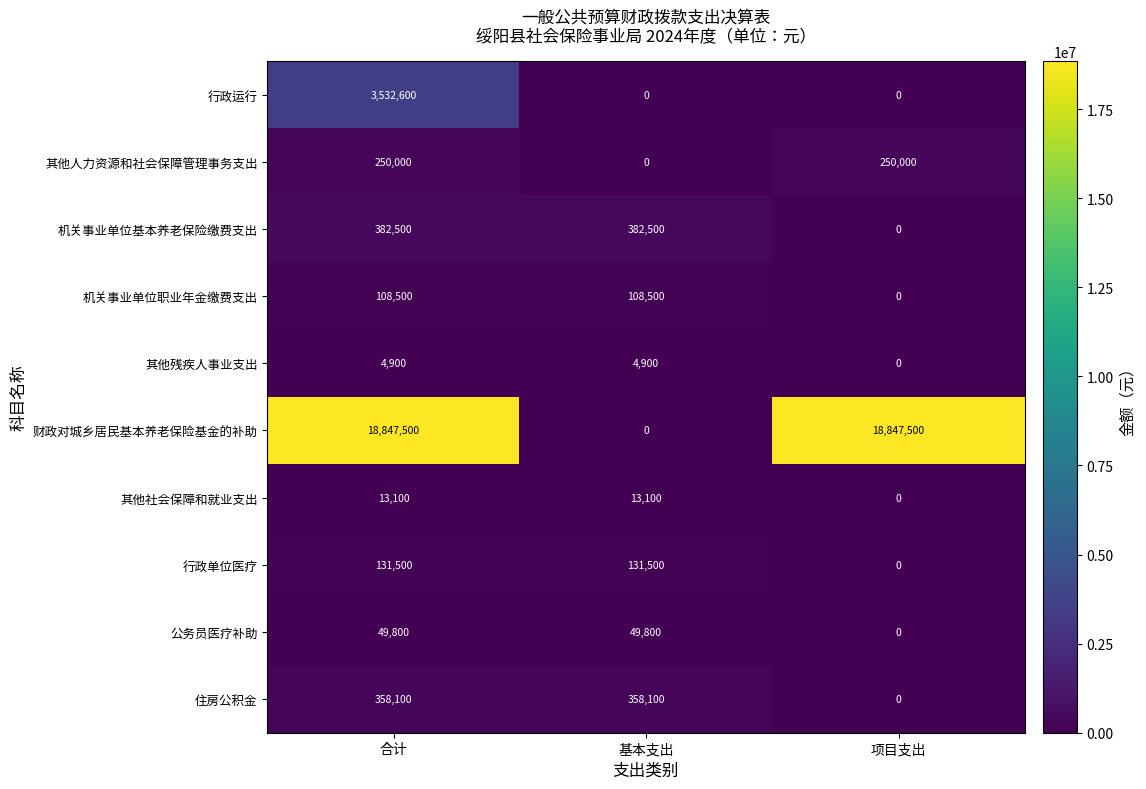

True or false: 其他残疾人事业支出 has a value of 4900 at 基本支出.

True